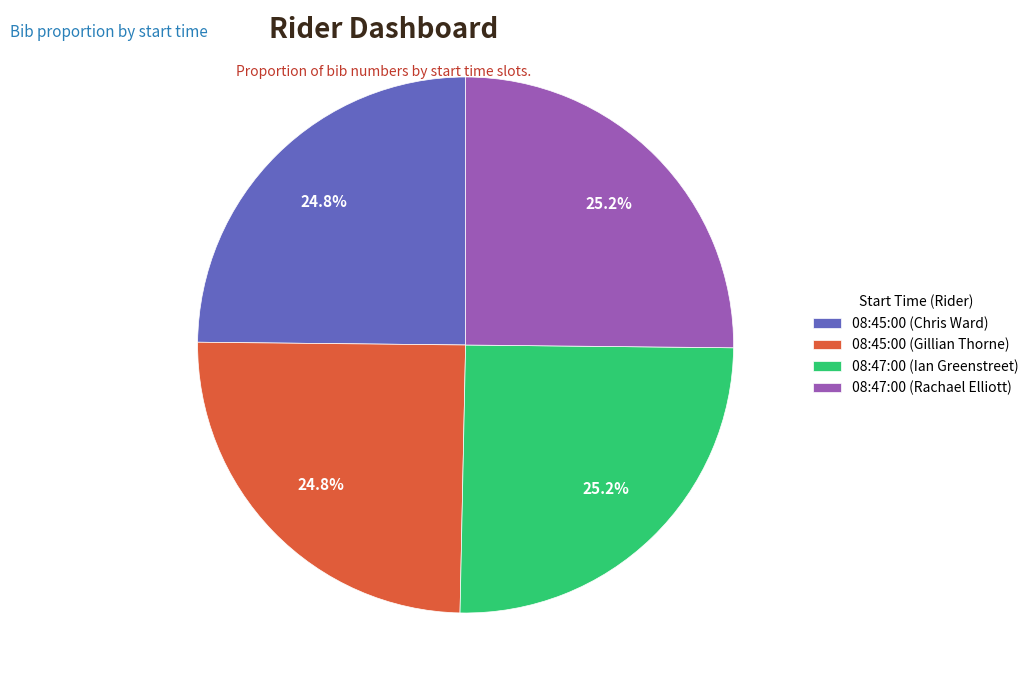

What is the ratio of the value at 08:45:00 (Chris Ward) to the value at 08:47:00 (Ian Greenstreet)?

1.0